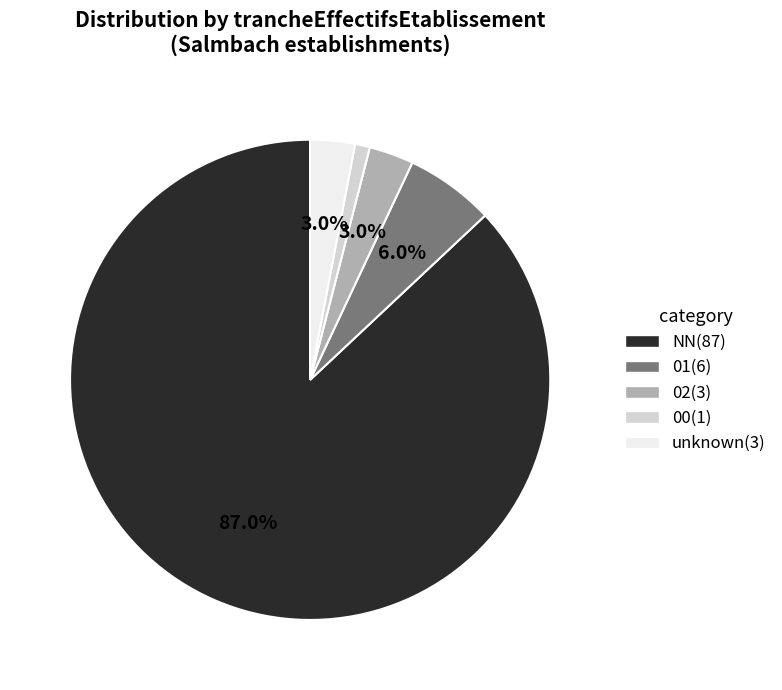

Is there any slice that represents more than half of the pie?

Yes